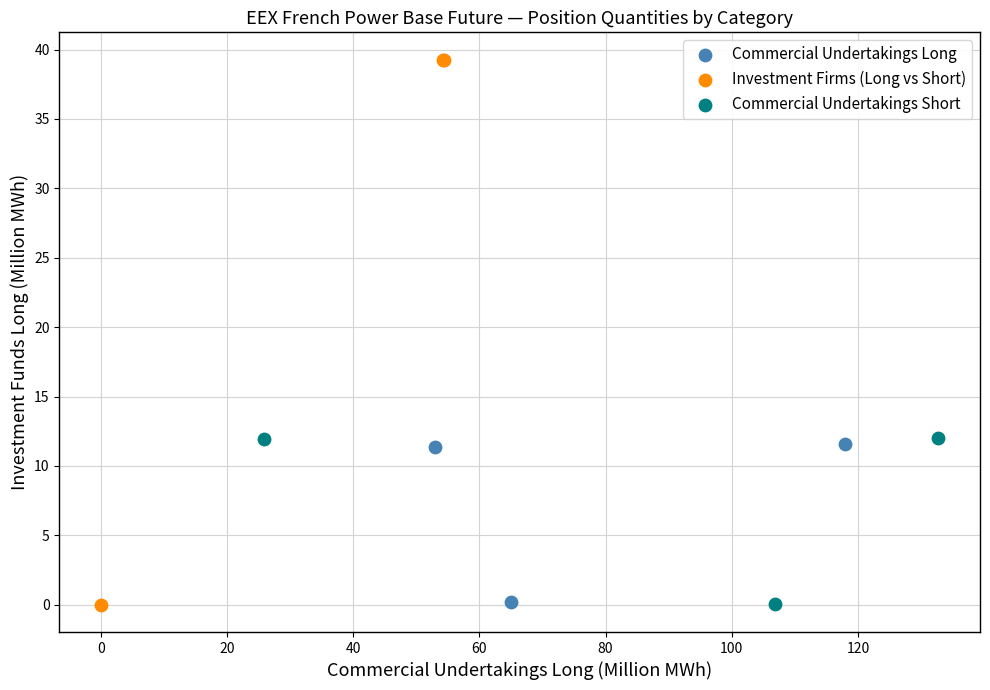

Which series has the largest Y range (max minus min)?

Investment Firms (Long vs Short)